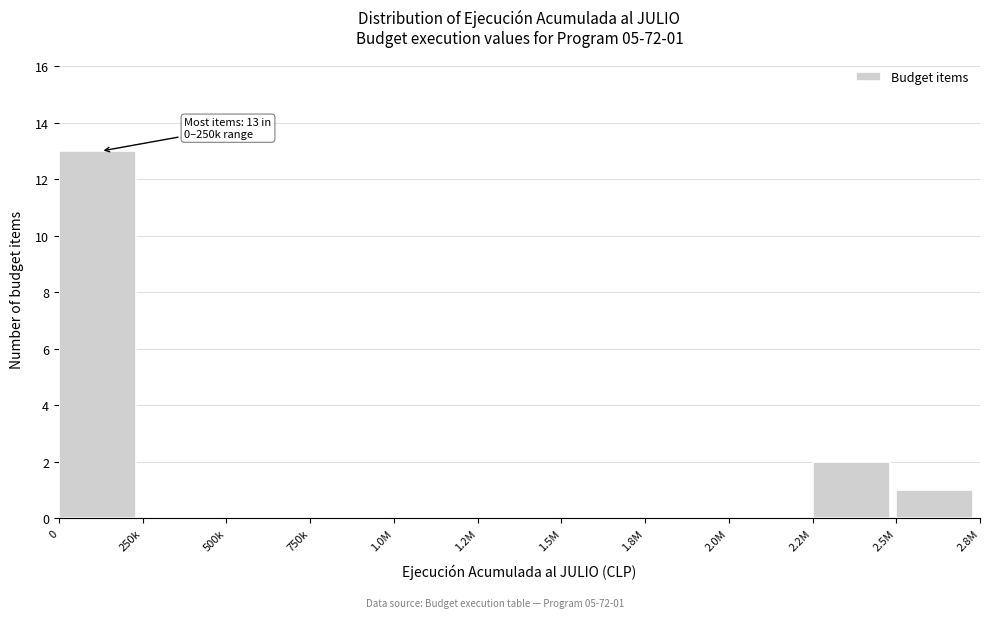

Reading left to right, extract all data points from this chart.

0=13	250k=0	500k=0	750k=0	1.0M=0	1.2M=0	1.5M=0	1.8M=0	2.0M=0	2.2M=2	2.5M=1